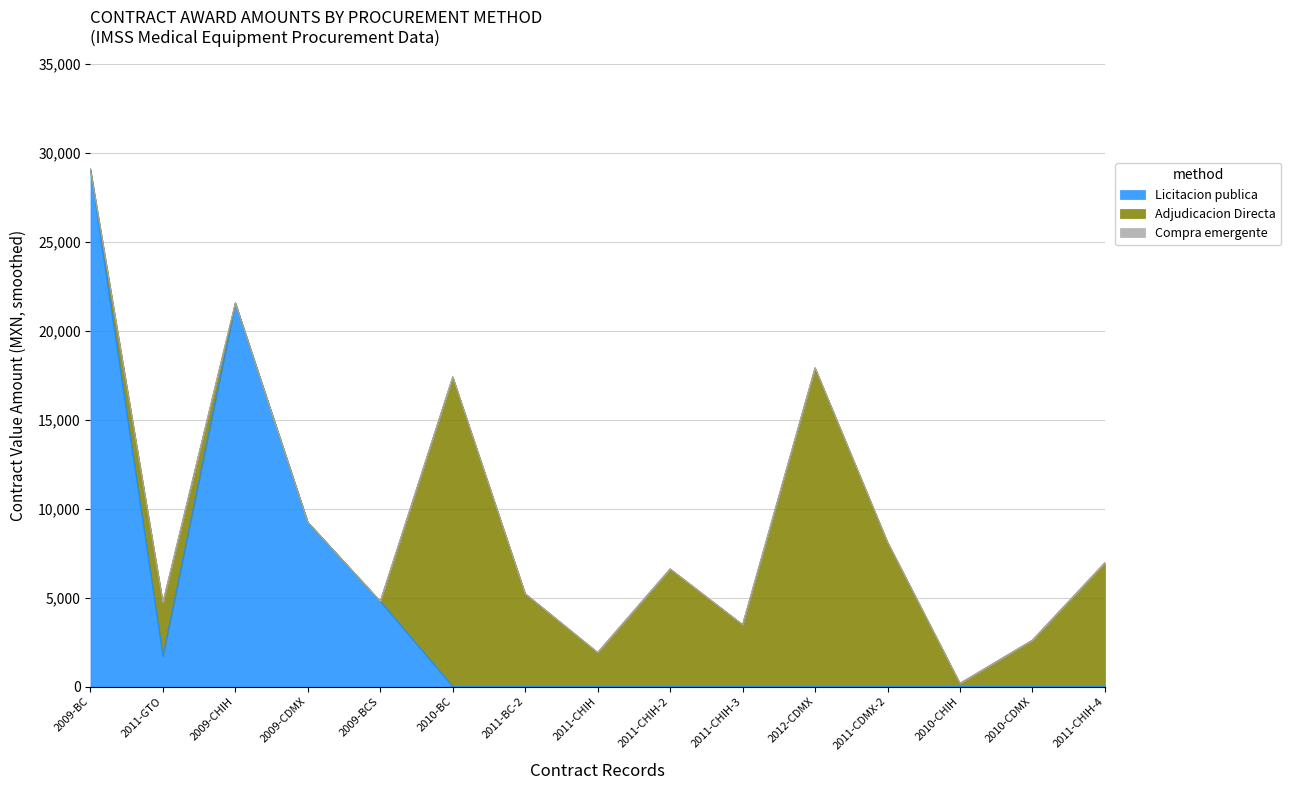

What is the spread (max minus min) of values at 2011-CDMX-2?

8120.0